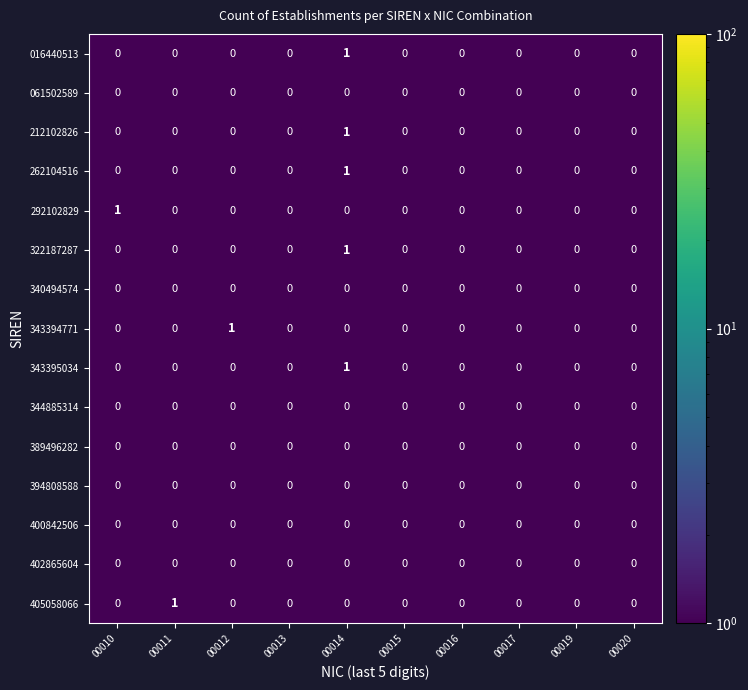

Between 00012 and 00016, which series saw the biggest shift?

343394771